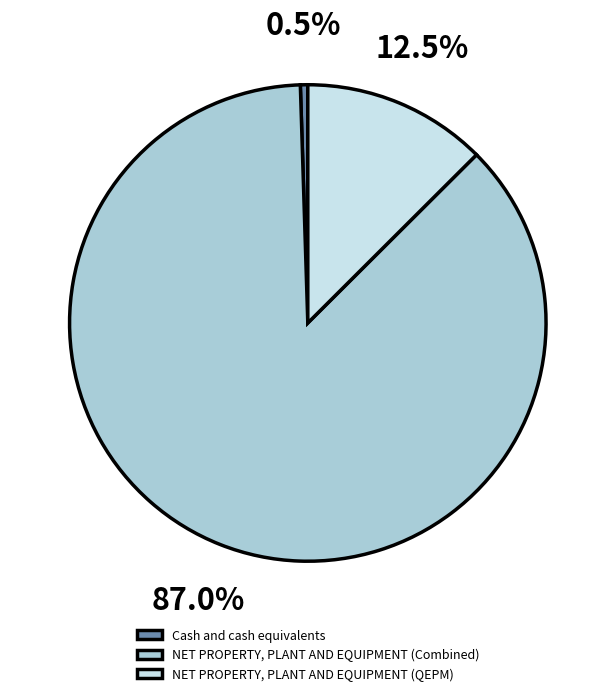

To the nearest percent, what is the difference between the NET PROPERTY, PLANT AND EQUIPMENT (QEPM) and NET PROPERTY, PLANT AND EQUIPMENT (Combined) slice percentages?

74%